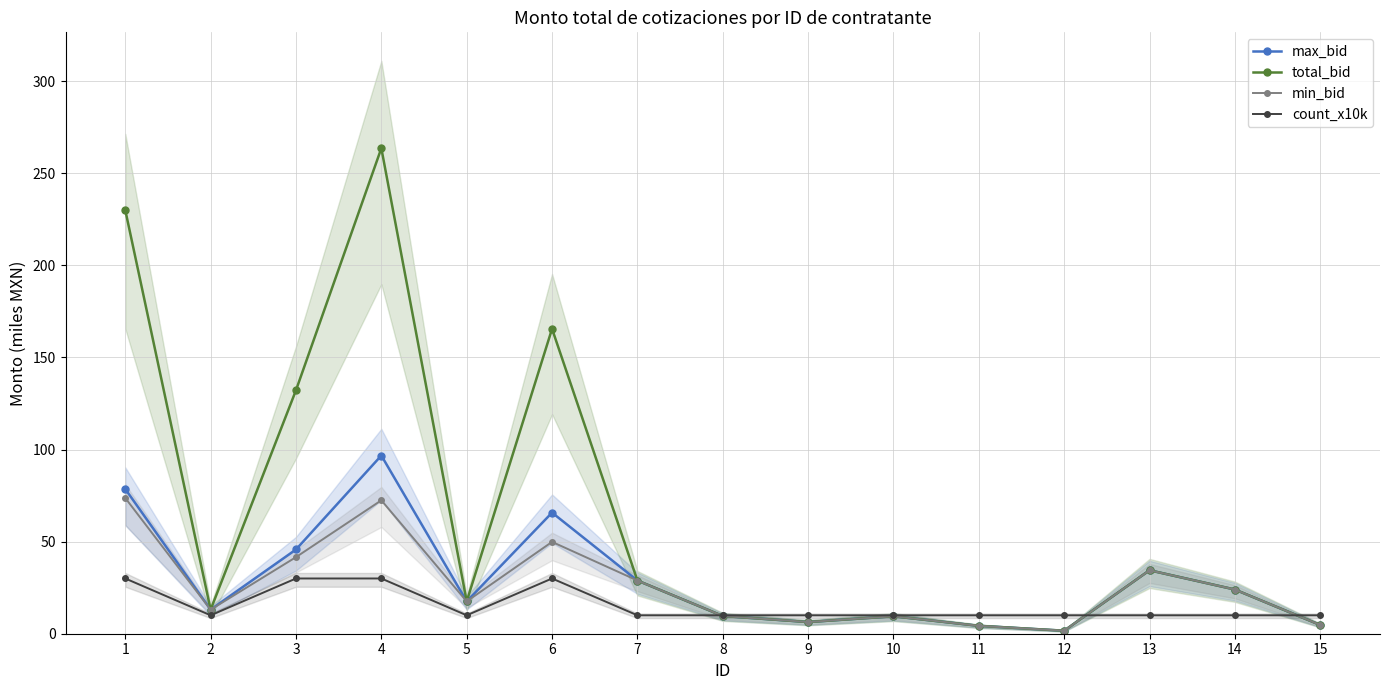

True or false: min_bid has more than 2 points higher than both neighbors.

True